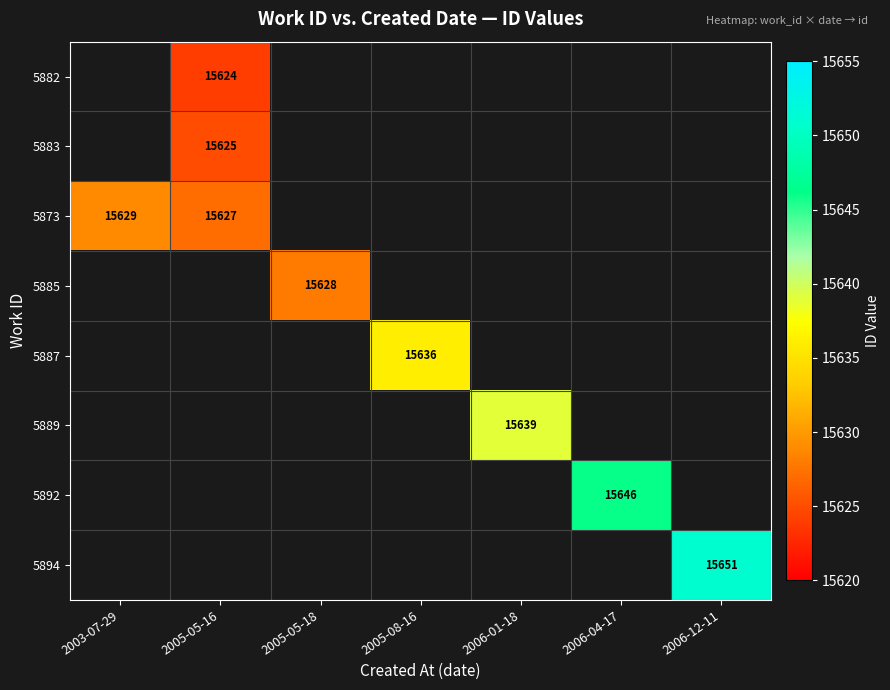

The 5882 series shows 9560 at 2005-05-16. True or false?

False